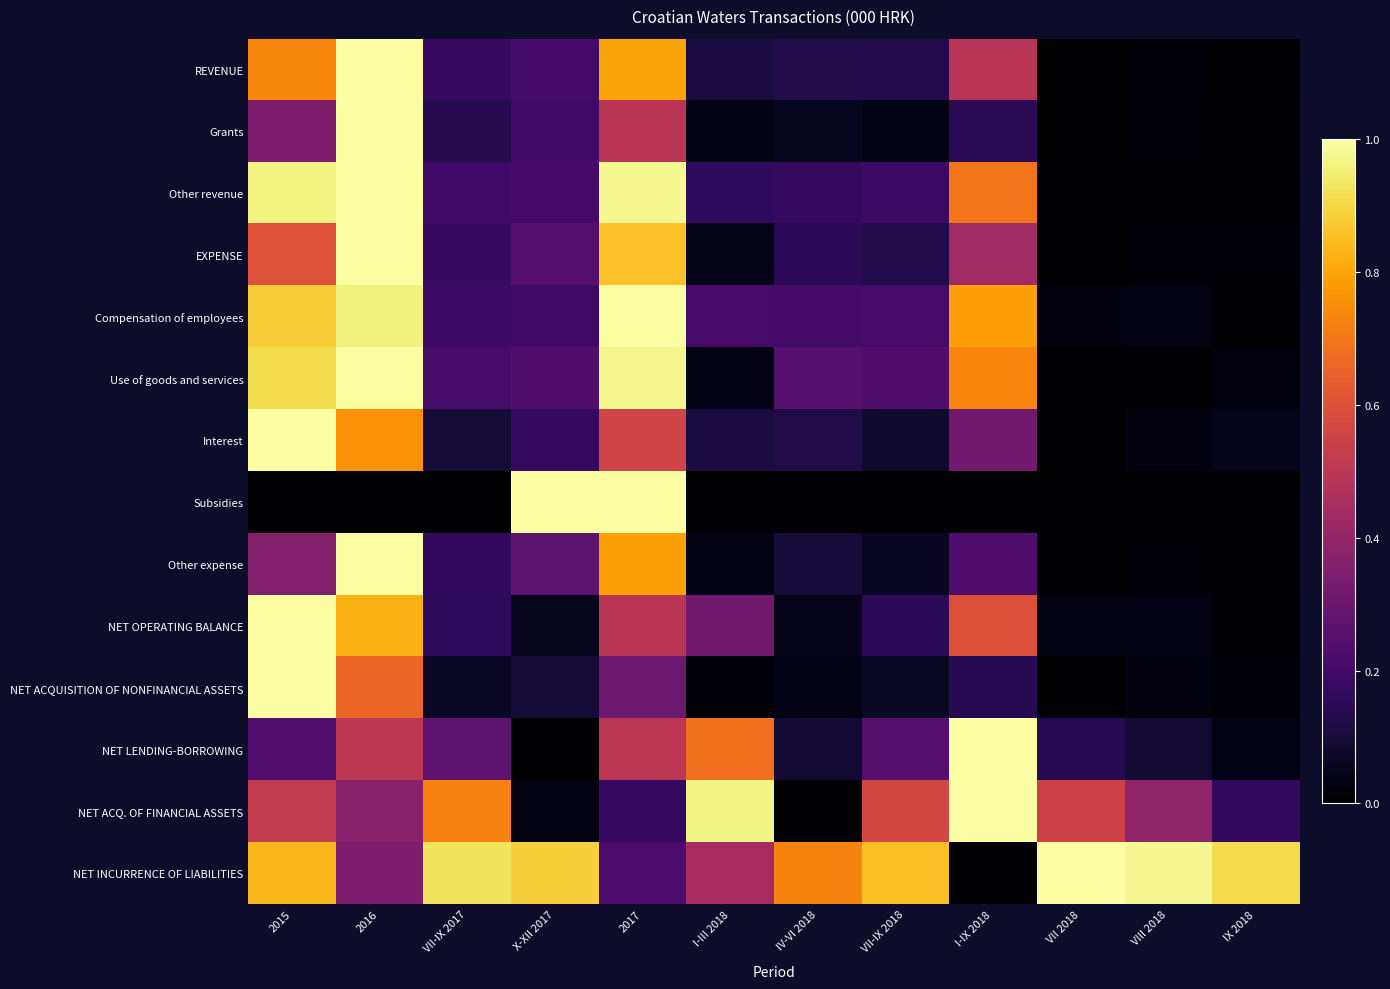

Reading right to left, list all the values displayed in this chart.

REVENUE: IX 2018=0.0	VIII 2018=0.0	VII 2018=0.0	I-IX 2018=0.5	VII-IX 2018=0.1	IV-VI 2018=0.1	I-III 2018=0.1	2017=0.8	X-XII 2017=0.2	VII-IX 2017=0.2	2016=1.0	2015=0.7
Grants: IX 2018=0.0	VIII 2018=0.0	VII 2018=0.0	I-IX 2018=0.1	VII-IX 2018=0.0	IV-VI 2018=0.1	I-III 2018=0.0	2017=0.5	X-XII 2017=0.2	VII-IX 2017=0.1	2016=1.0	2015=0.3
Other revenue: IX 2018=0.0	VIII 2018=0.0	VII 2018=0.0	I-IX 2018=0.7	VII-IX 2018=0.2	IV-VI 2018=0.2	I-III 2018=0.2	2017=1.0	X-XII 2017=0.2	VII-IX 2017=0.2	2016=1.0	2015=1.0
EXPENSE: IX 2018=0.0	VIII 2018=0.0	VII 2018=0.0	I-IX 2018=0.4	VII-IX 2018=0.1	IV-VI 2018=0.2	I-III 2018=0.0	2017=0.9	X-XII 2017=0.3	VII-IX 2017=0.2	2016=1.0	2015=0.6
Compensation of employees: IX 2018=0.0	VIII 2018=0.0	VII 2018=0.0	I-IX 2018=0.8	VII-IX 2018=0.2	IV-VI 2018=0.2	I-III 2018=0.2	2017=1.0	X-XII 2017=0.2	VII-IX 2017=0.2	2016=1.0	2015=0.9
Use of goods and services: IX 2018=0.0	VIII 2018=0.0	VII 2018=0.0	I-IX 2018=0.7	VII-IX 2018=0.2	IV-VI 2018=0.2	I-III 2018=0.0	2017=1.0	X-XII 2017=0.2	VII-IX 2017=0.2	2016=1.0	2015=0.9
Interest: IX 2018=0.0	VIII 2018=0.0	VII 2018=0.0	I-IX 2018=0.3	VII-IX 2018=0.1	IV-VI 2018=0.1	I-III 2018=0.1	2017=0.6	X-XII 2017=0.2	VII-IX 2017=0.1	2016=0.8	2015=1.0
Subsidies: IX 2018=0.0	VIII 2018=0.0	VII 2018=0.0	I-IX 2018=0.0	VII-IX 2018=0.0	IV-VI 2018=0.0	I-III 2018=0.0	2017=1.0	X-XII 2017=1.0	VII-IX 2017=0.0	2016=0.0	2015=0.0
Other expense: IX 2018=0.0	VIII 2018=0.0	VII 2018=0.0	I-IX 2018=0.2	VII-IX 2018=0.1	IV-VI 2018=0.1	I-III 2018=0.0	2017=0.8	X-XII 2017=0.3	VII-IX 2017=0.2	2016=1.0	2015=0.4
NET OPERATING BALANCE: IX 2018=0.0	VIII 2018=0.0	VII 2018=0.0	I-IX 2018=0.6	VII-IX 2018=0.2	IV-VI 2018=0.0	I-III 2018=0.3	2017=0.5	X-XII 2017=0.1	VII-IX 2017=0.2	2016=0.8	2015=1.0
NET ACQUISITION OF NONFINANCIAL ASSETS: IX 2018=0.0	VIII 2018=0.0	VII 2018=0.0	I-IX 2018=0.1	VII-IX 2018=0.1	IV-VI 2018=0.0	I-III 2018=0.0	2017=0.3	X-XII 2017=0.1	VII-IX 2017=0.1	2016=0.7	2015=1.0
NET LENDING-BORROWING: IX 2018=0.0	VIII 2018=0.1	VII 2018=0.1	I-IX 2018=1.0	VII-IX 2018=0.3	IV-VI 2018=0.1	I-III 2018=0.7	2017=0.5	X-XII 2017=0.0	VII-IX 2017=0.3	2016=0.5	2015=0.2
NET ACQ. OF FINANCIAL ASSETS: IX 2018=0.2	VIII 2018=0.4	VII 2018=0.5	I-IX 2018=1.0	VII-IX 2018=0.6	IV-VI 2018=0.0	I-III 2018=1.0	2017=0.2	X-XII 2017=0.0	VII-IX 2017=0.7	2016=0.4	2015=0.5
NET INCURRENCE OF LIABILITIES: IX 2018=0.9	VIII 2018=1.0	VII 2018=1.0	I-IX 2018=0.0	VII-IX 2018=0.9	IV-VI 2018=0.7	I-III 2018=0.5	2017=0.2	X-XII 2017=0.9	VII-IX 2017=0.9	2016=0.3	2015=0.8